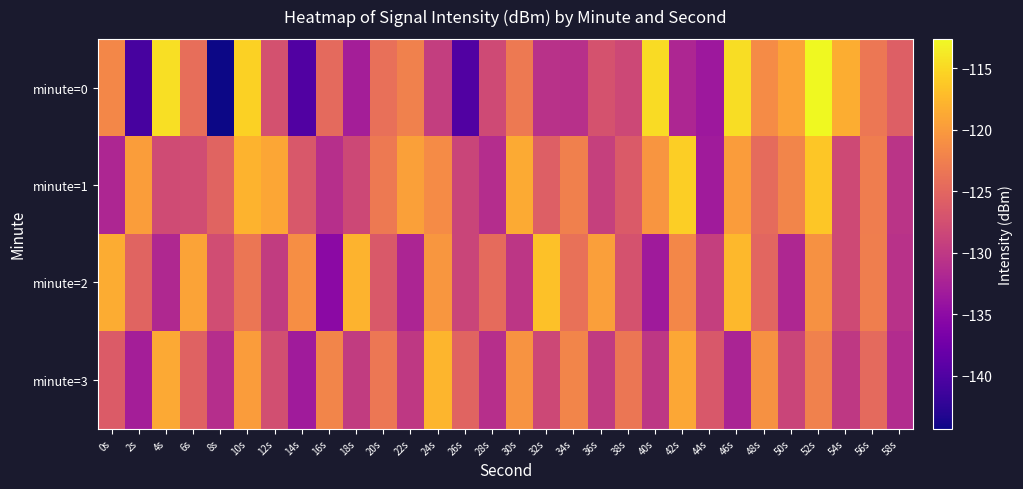

Which category has the highest value across all series?

52s